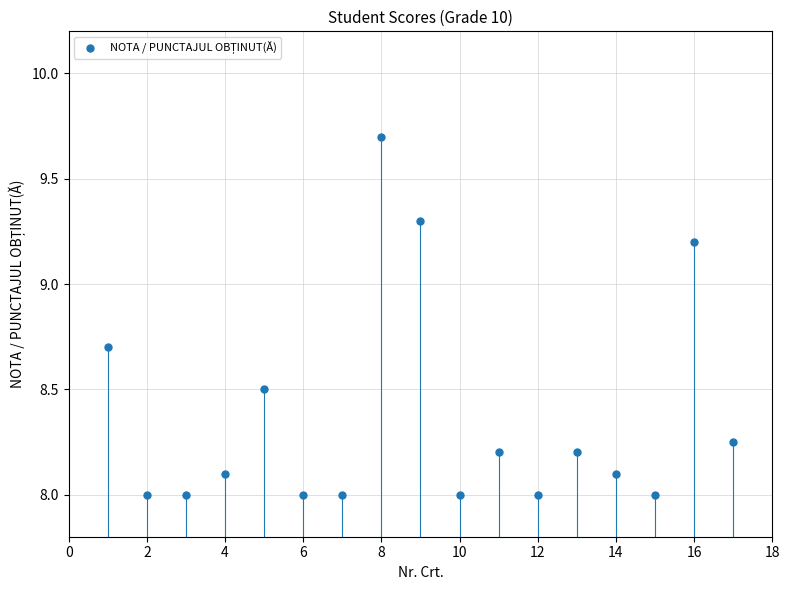

What is the range of Y values (max minus min)?

1.7